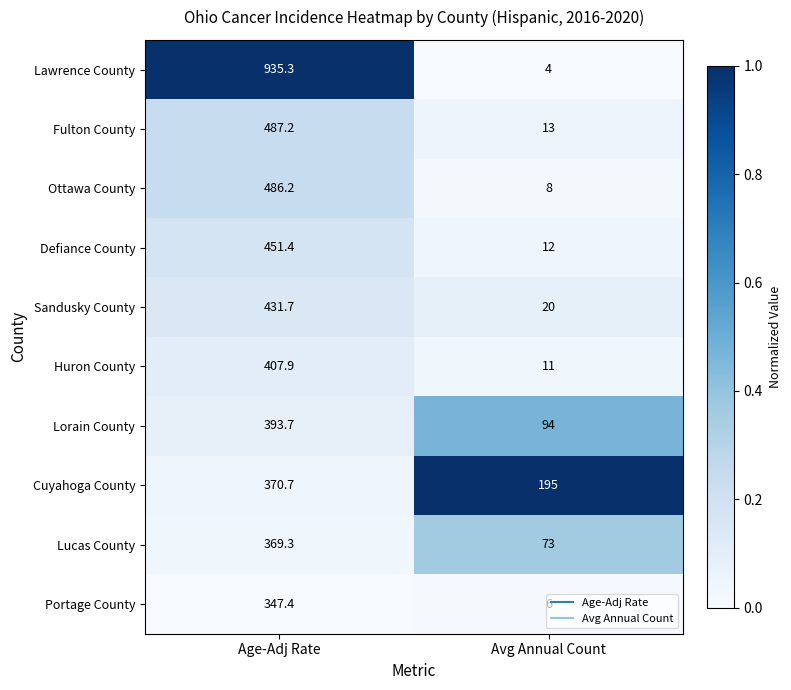

Between Age-Adj Rate and Avg Annual Count, which series saw the biggest shift?

Lawrence County